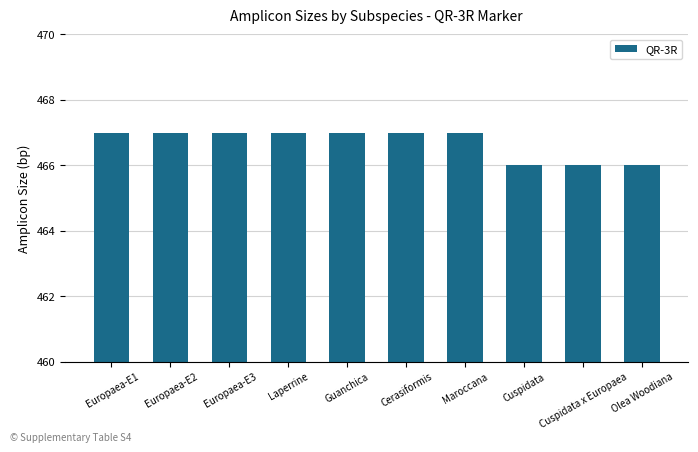

What is the difference between the maximum and minimum values?

1